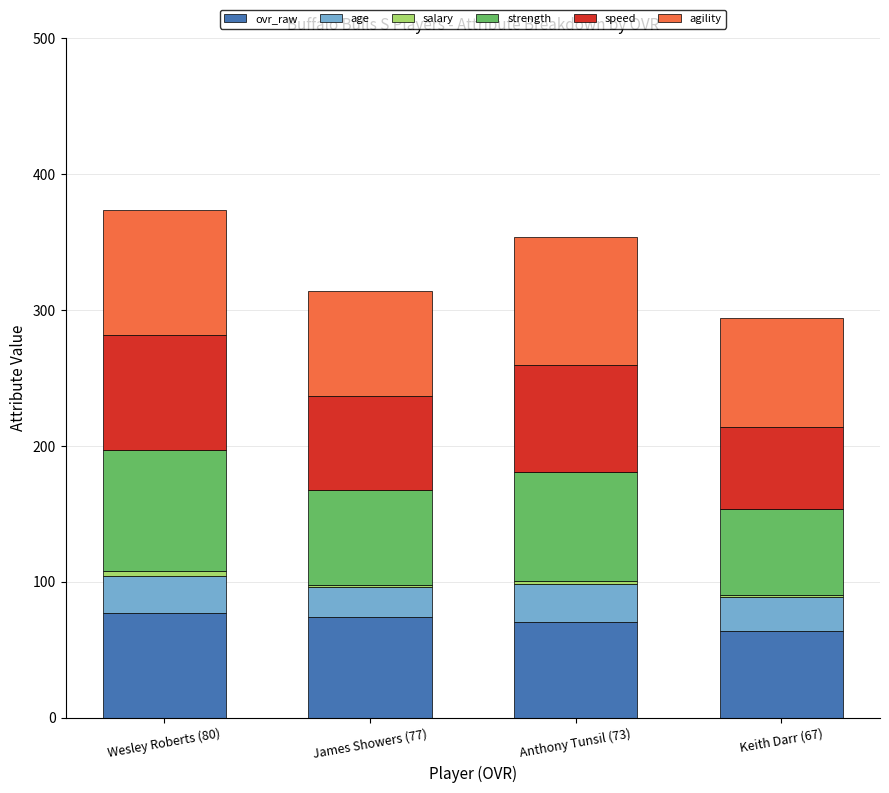

The value of ovr_raw at Wesley Roberts (80) is 77.0. True or false?

True